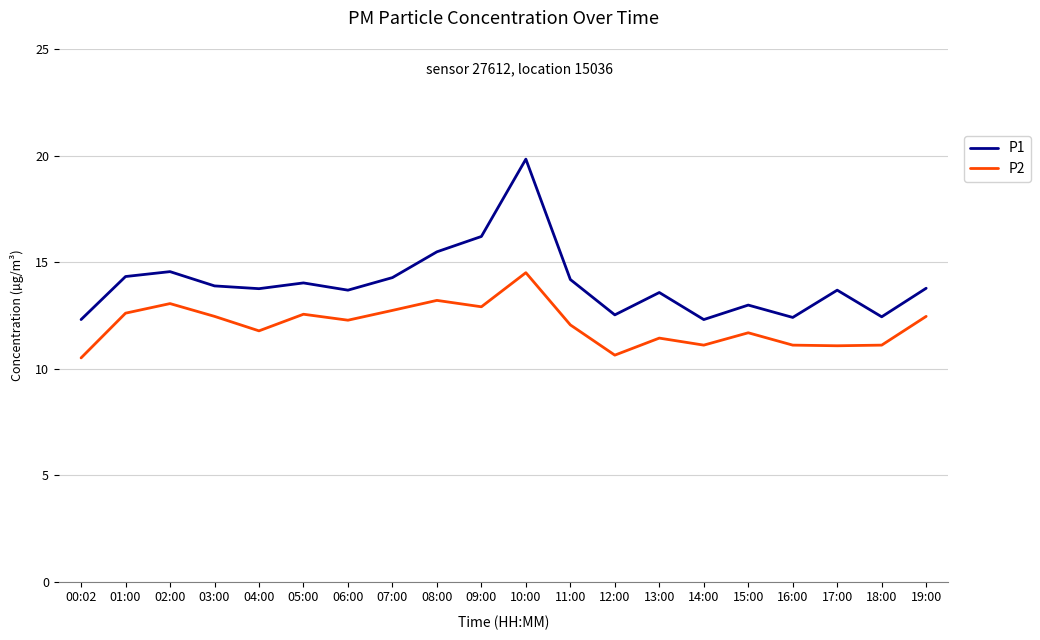

What position from the left is 01:00?

2